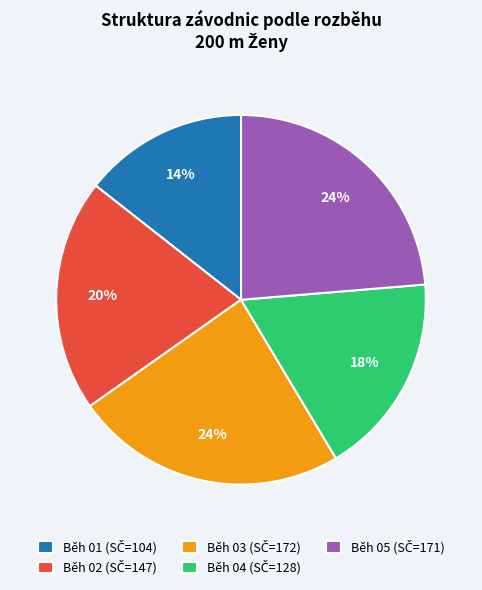

To the nearest percent, what is the average slice percentage?

20%